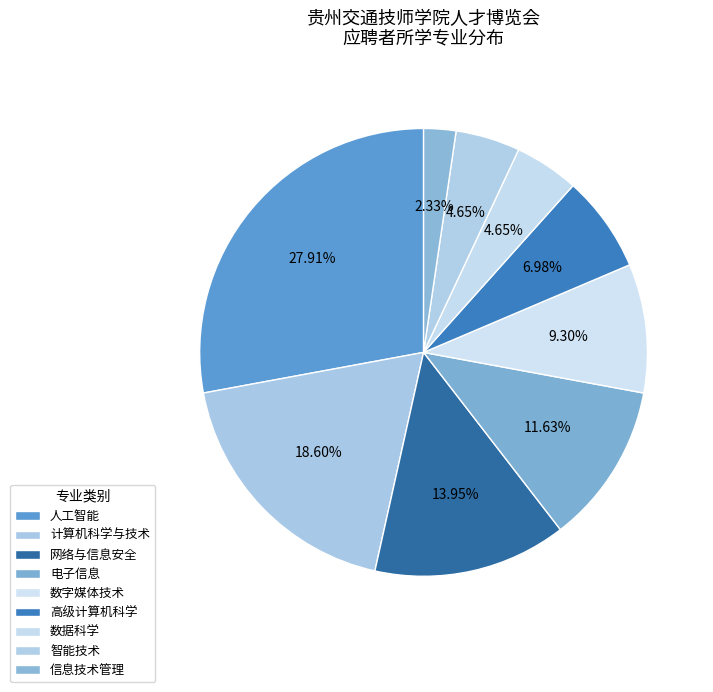

How many segments does this pie chart have?

9